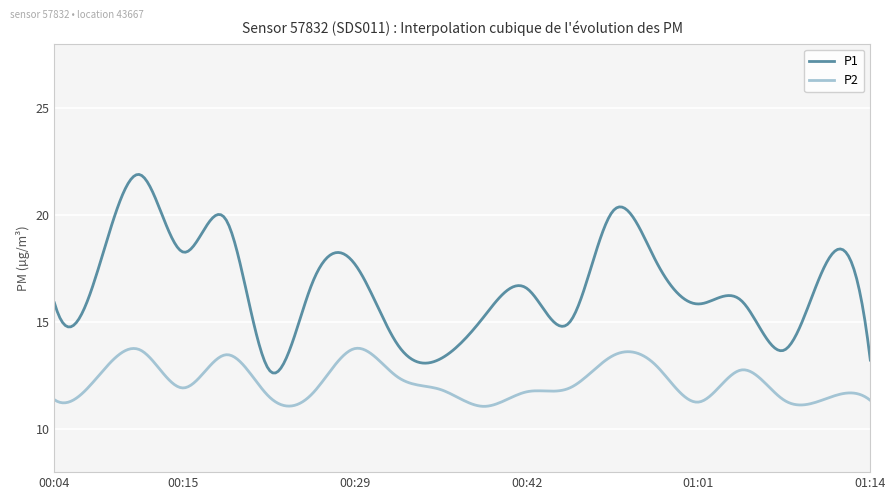

What is the highest value of the P1 series?

21.9